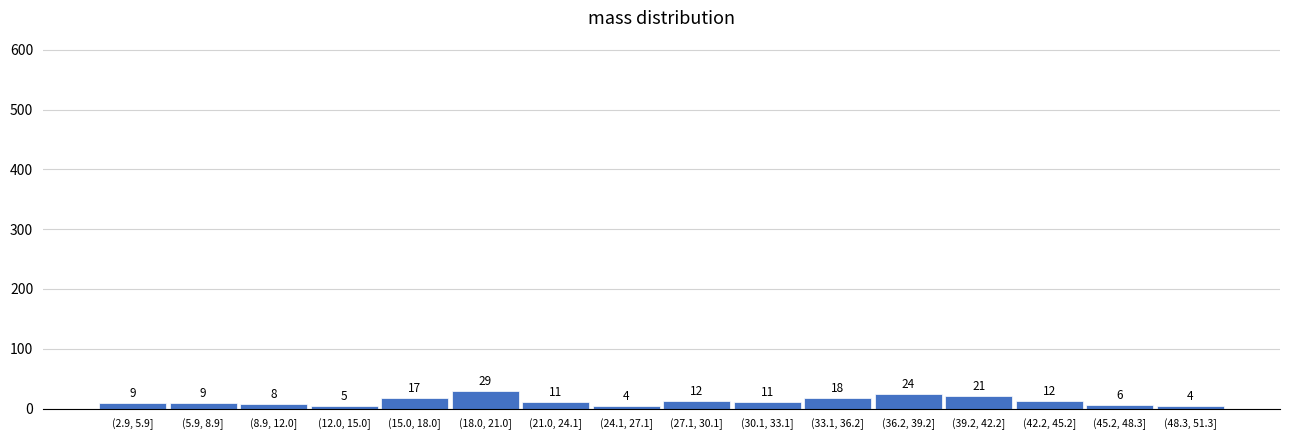

Reading left to right, what are all the values shown in this chart?

(2.9, 5.9]=9	(5.9, 8.9]=9	(8.9, 12.0]=8	(12.0, 15.0]=5	(15.0, 18.0]=17	(18.0, 21.0]=29	(21.0, 24.1]=11	(24.1, 27.1]=4	(27.1, 30.1]=12	(30.1, 33.1]=11	(33.1, 36.2]=18	(36.2, 39.2]=24	(39.2, 42.2]=21	(42.2, 45.2]=12	(45.2, 48.3]=6	(48.3, 51.3]=4